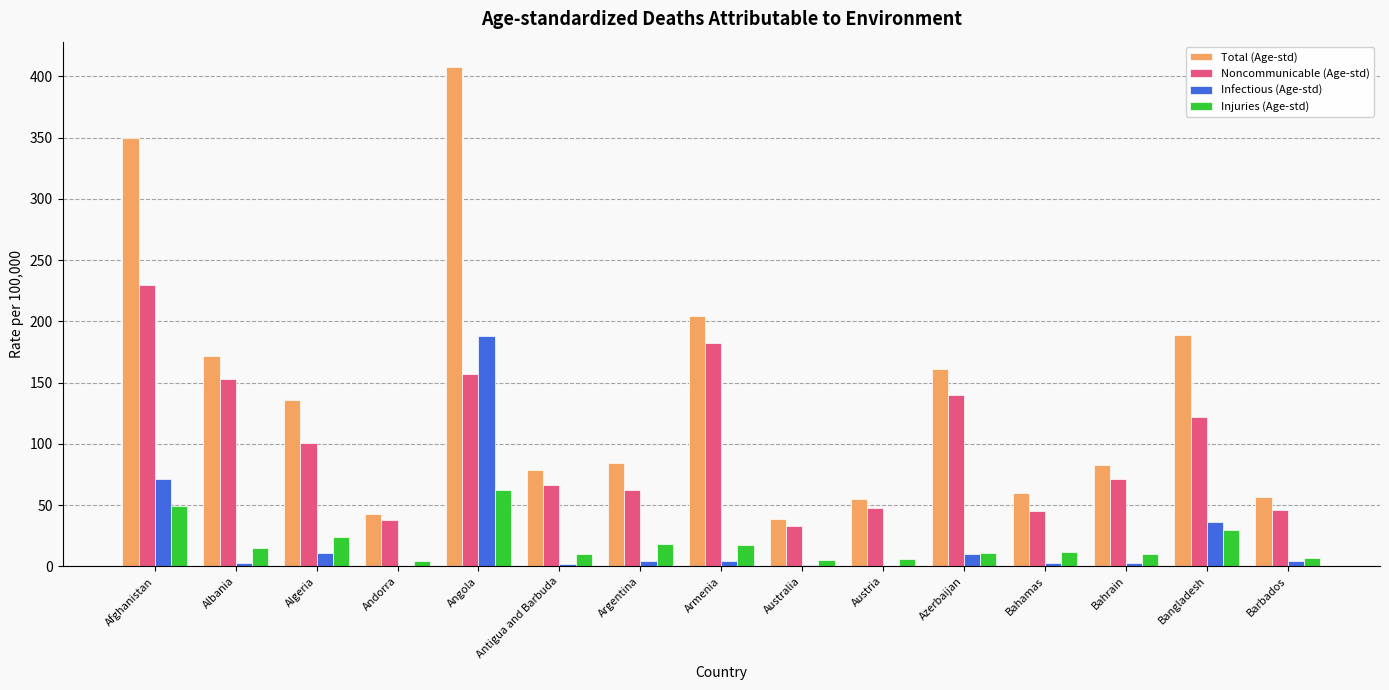

The value of Noncommunicable (Age-std) at Angola is 235. True or false?

False